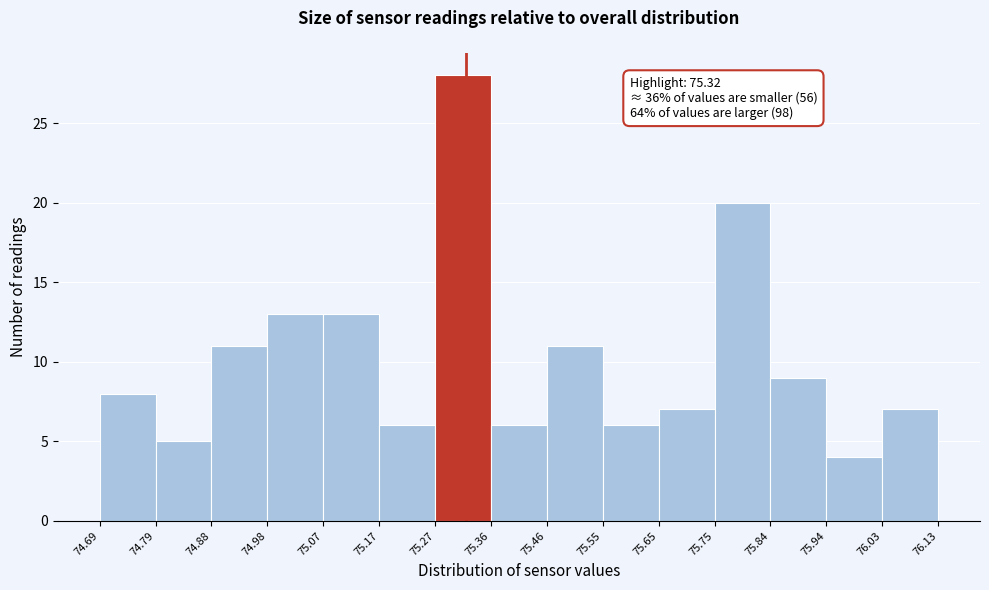

Over which range of the x-axis is the bar tallest?

75.27 to 75.36